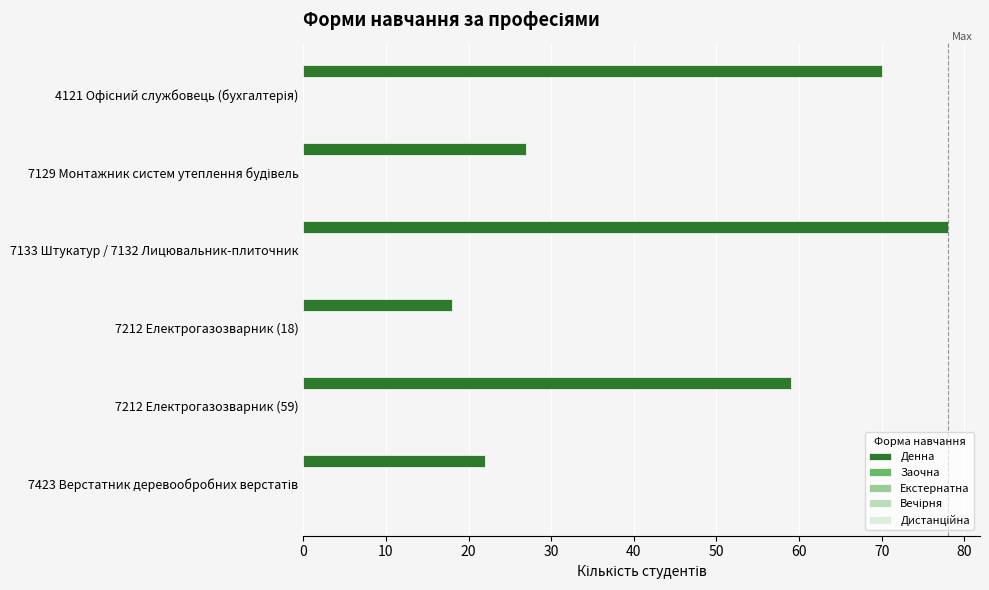

What is the difference between the second highest and second lowest values?

48